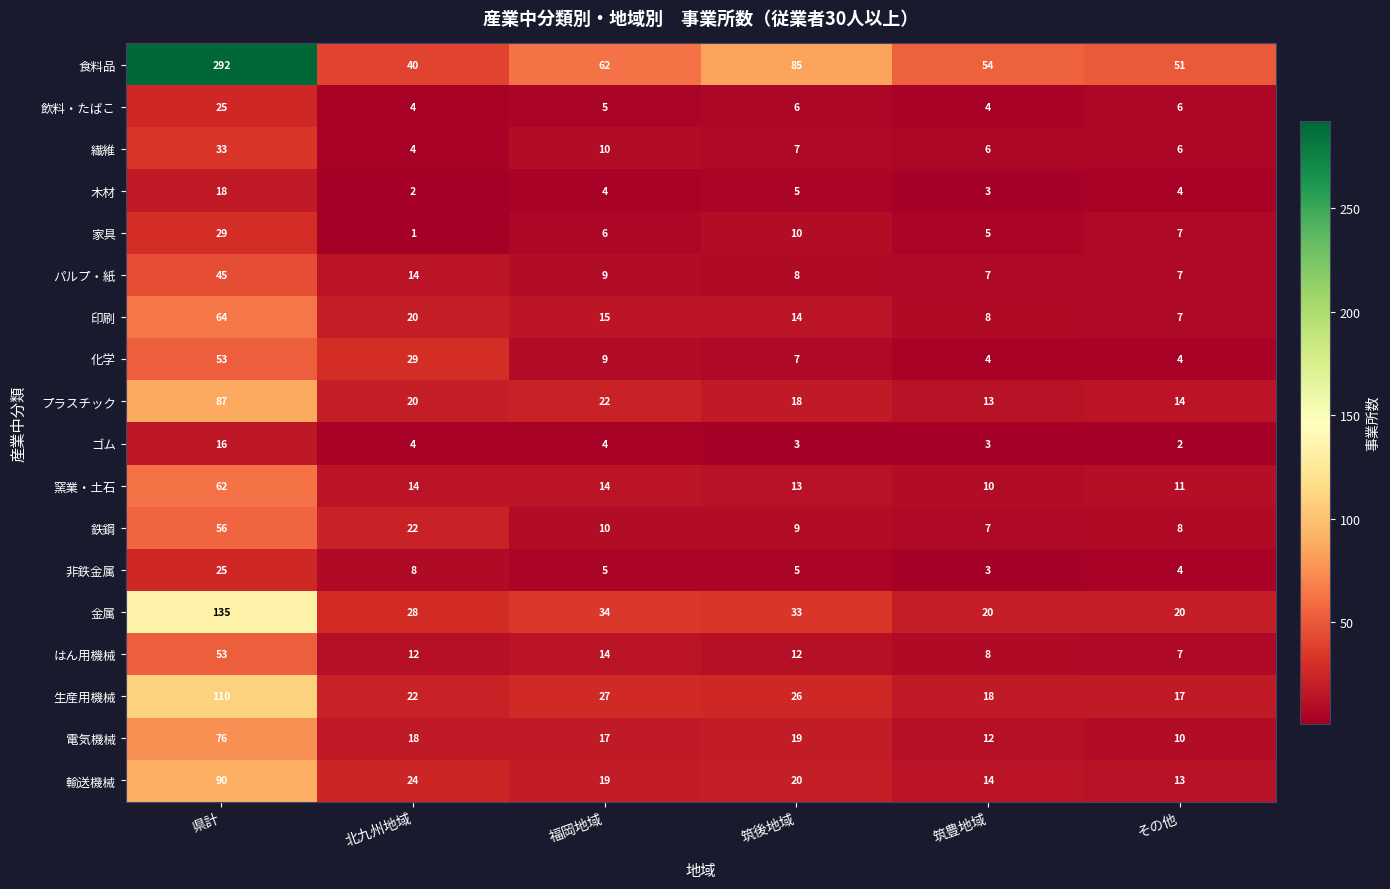

At which category does the chart reach its minimum across all series?

北九州地域